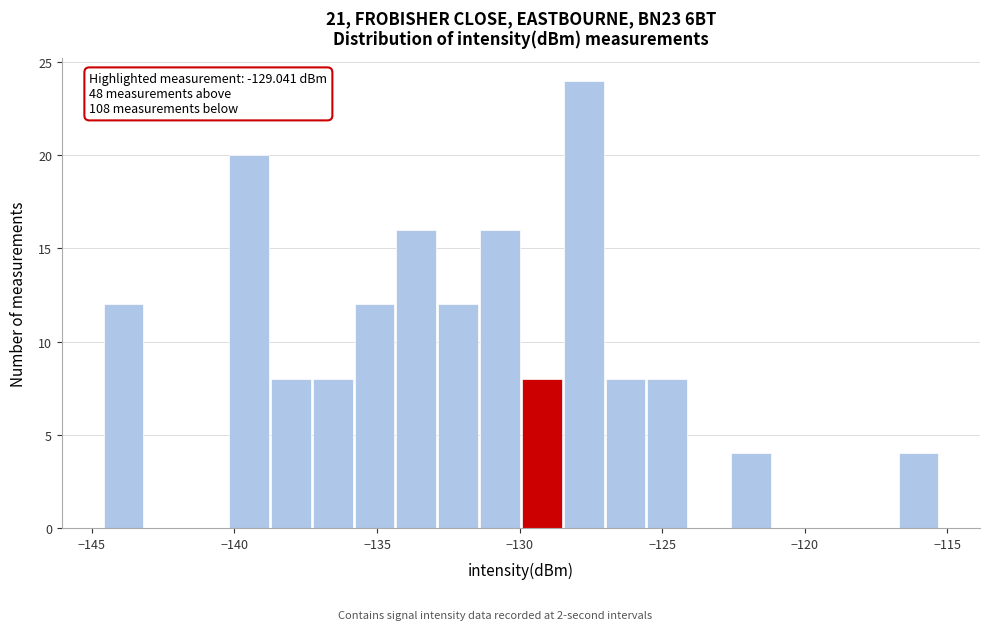

Read against the x-axis, roughly where is the centre of the tallest bar?

-127.5